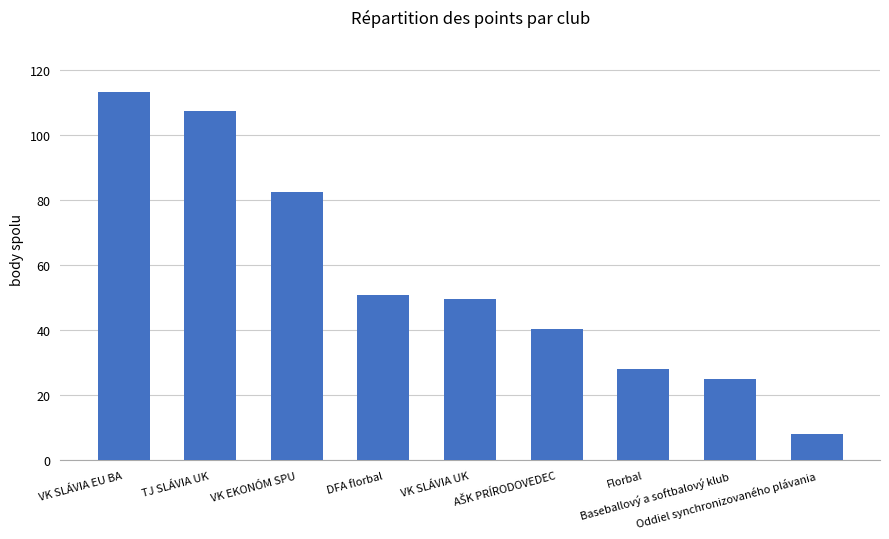

What is the value of the 6th bar from the left?

40.5